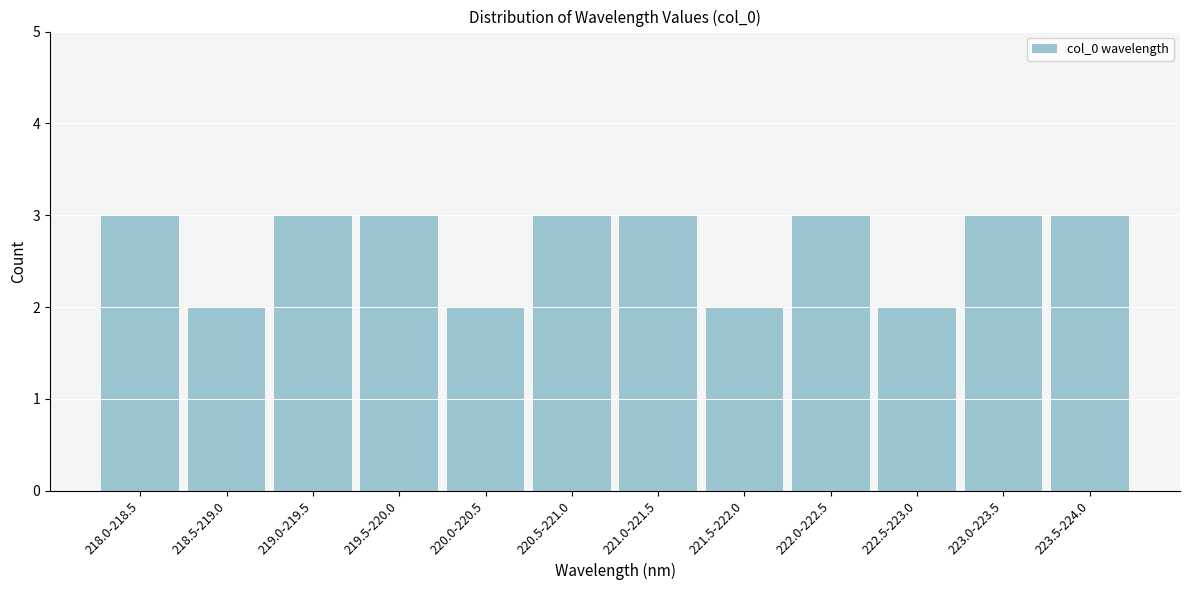

Reading left to right, transcribe all the data shown in this chart.

3	2	3	3	2	3	3	2	3	2	3	3